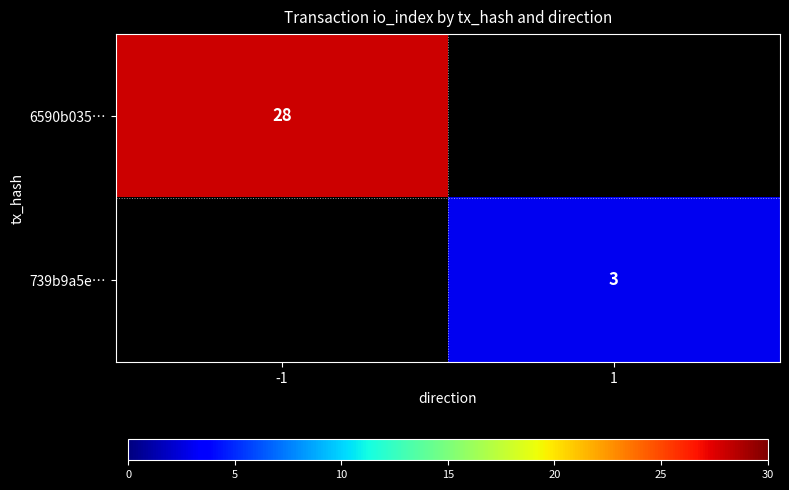

Is it true that 6590b035… equals 18 at -1?

False